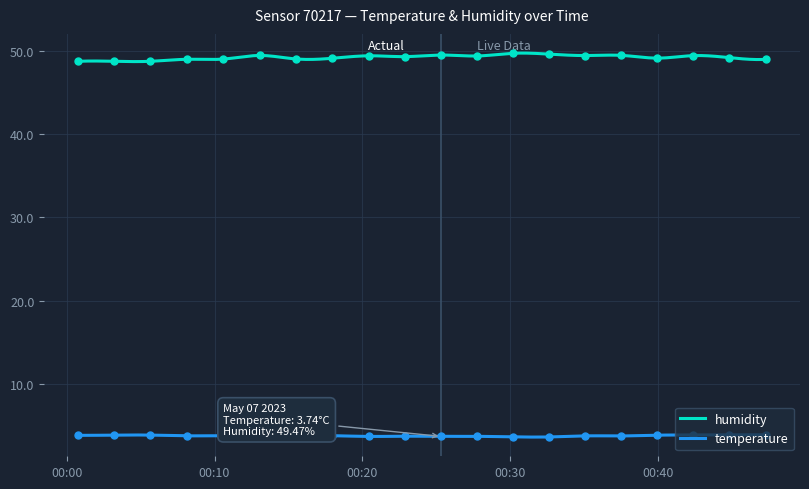

At how many categories does at least one series exceed 12?

20